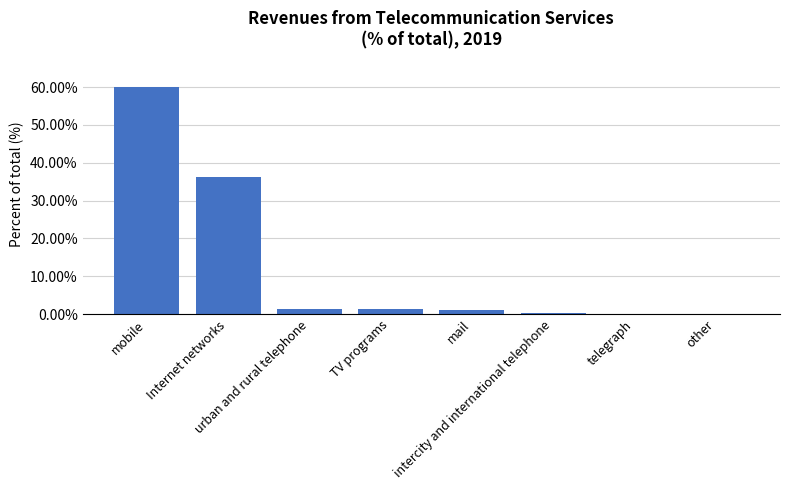

What is the maximum value shown in the chart?

59.9